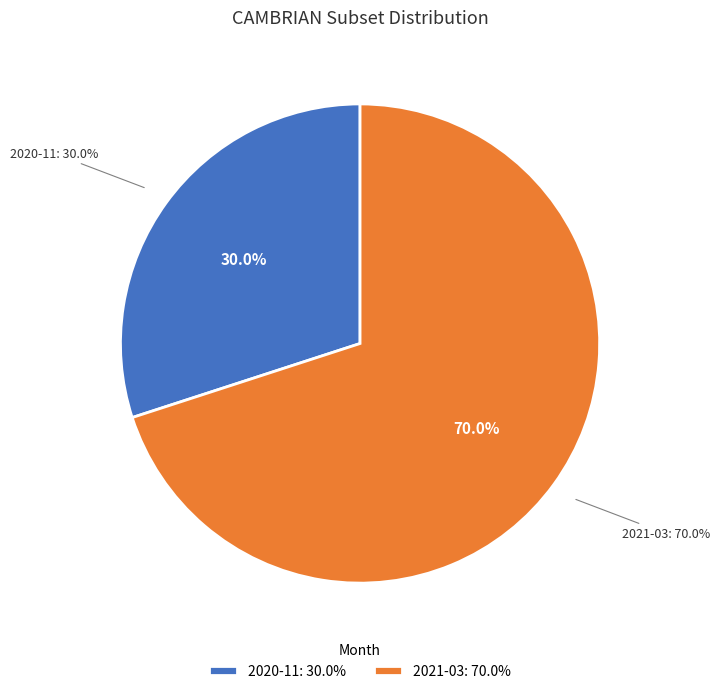

What percentage do 2021-03 and 2020-11 together represent?

100.0%